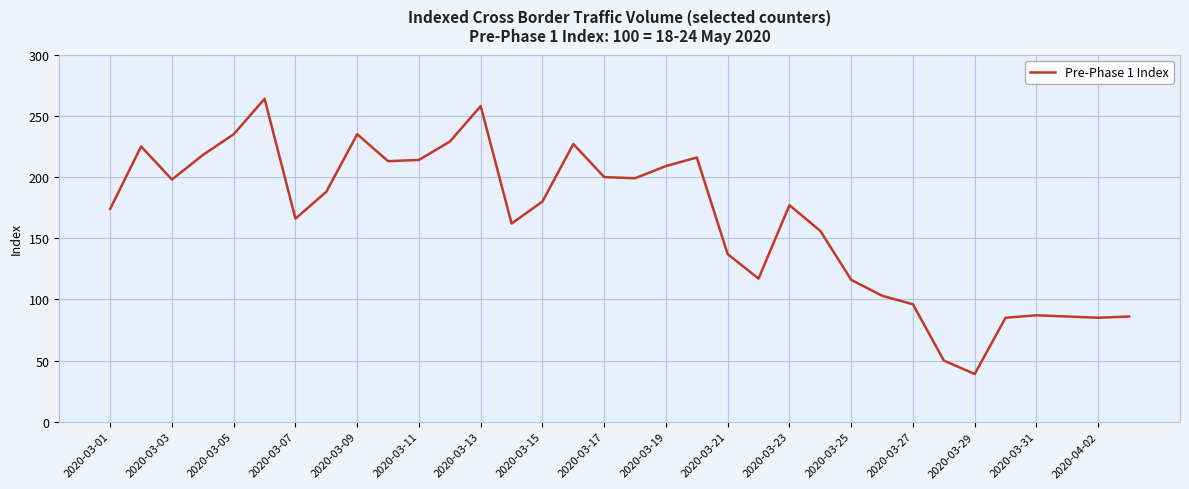

What is the maximum value shown in the chart?

264